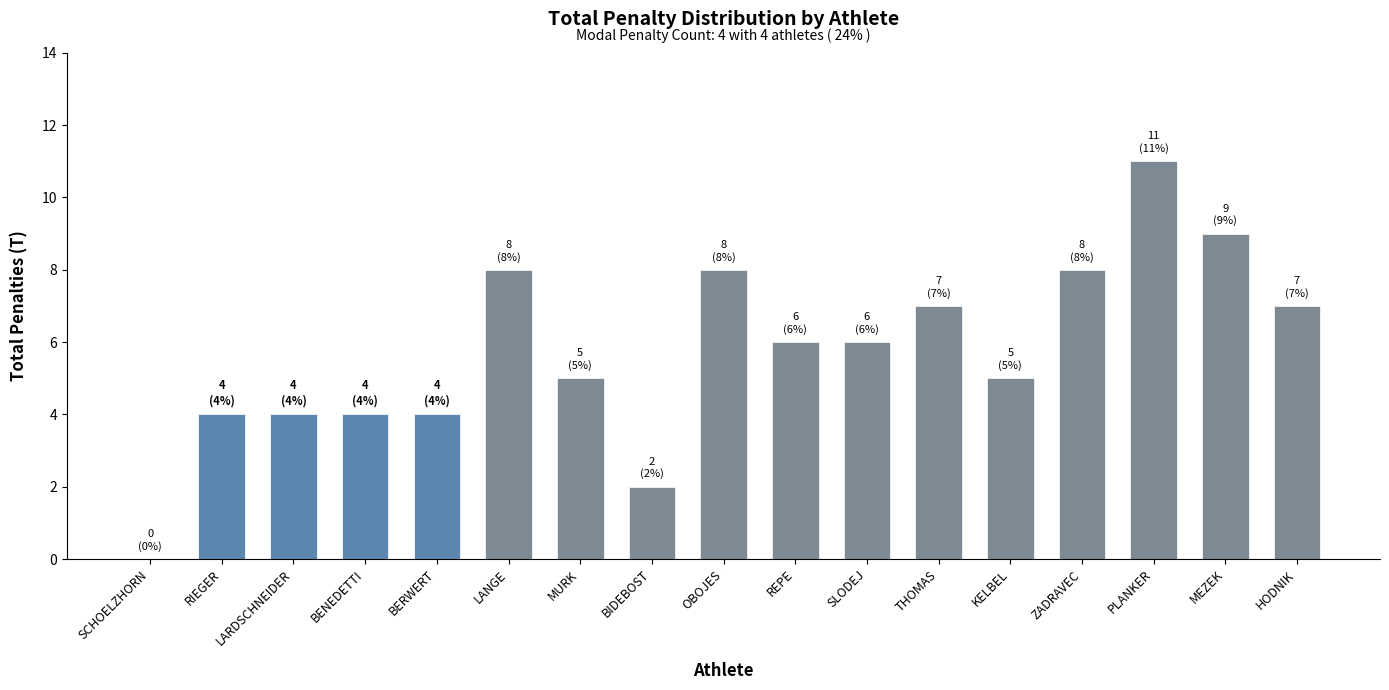

Reading left to right, extract all data points from this chart.

0	4	4	4	4	8	5	2	8	6	6	7	5	8	11	9	7